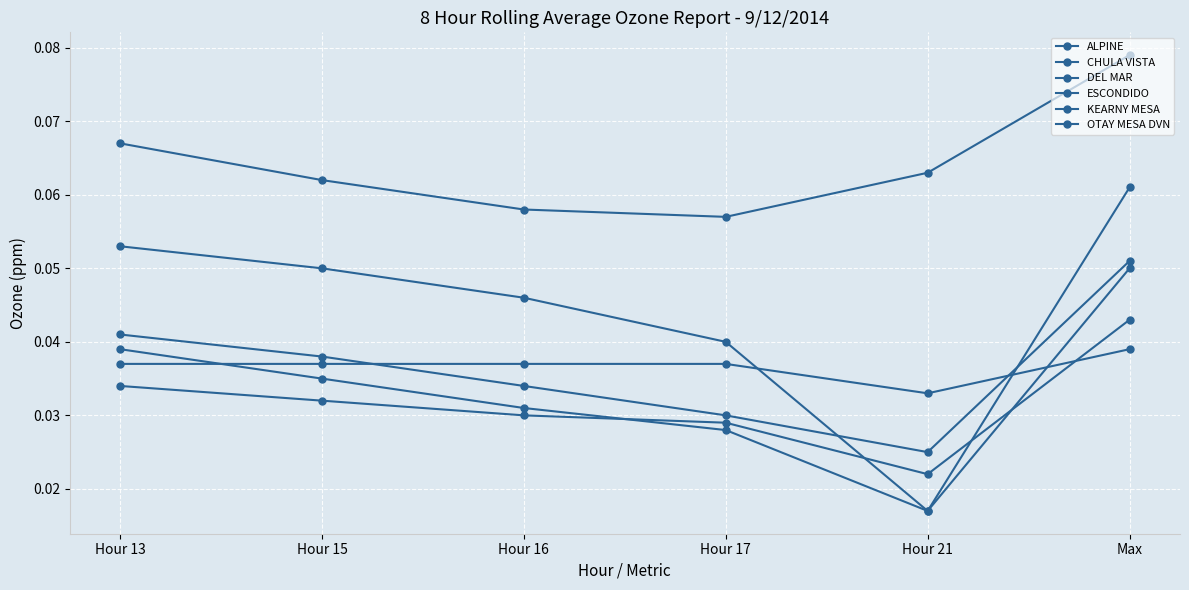

List the series in order of their peak value, lowest first.

DEL MAR, CHULA VISTA, OTAY MESA DVN, KEARNY MESA, ESCONDIDO, ALPINE